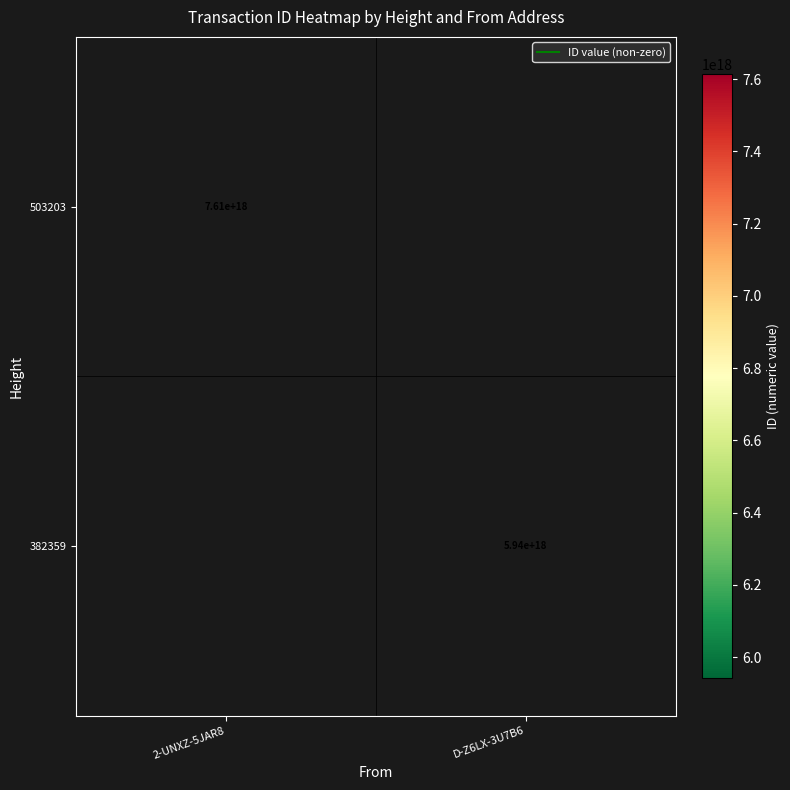

How many series are shown in this chart?

2